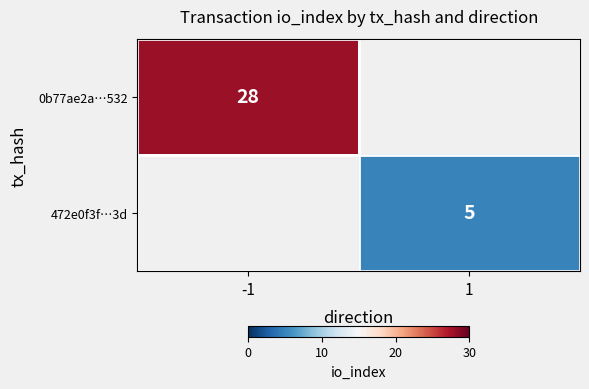

Is the value of 472e0f3f…3d at 1 greater than the value of 0b77ae2a…532 at -1?

No